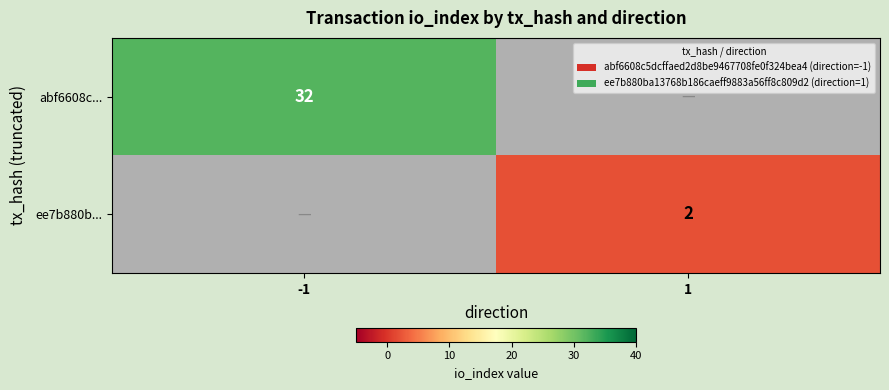

The value of ee7b880b... at 1 is 2. True or false?

True